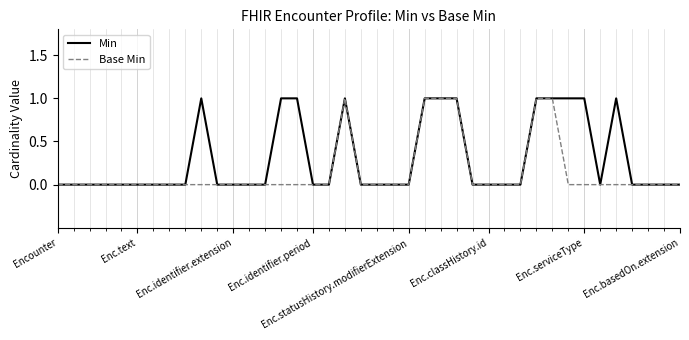

List the series in order of their overall mean, highest first.

Min, Base Min